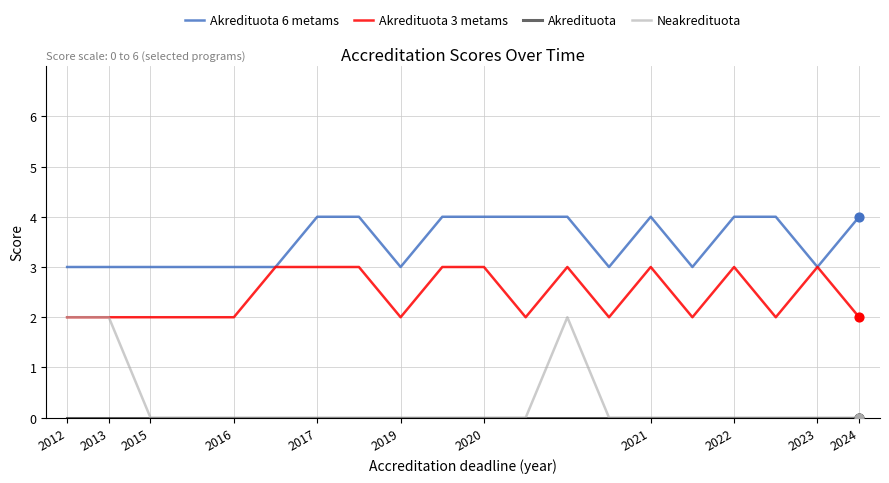

At how many categories does at least one series exceed 1?

20